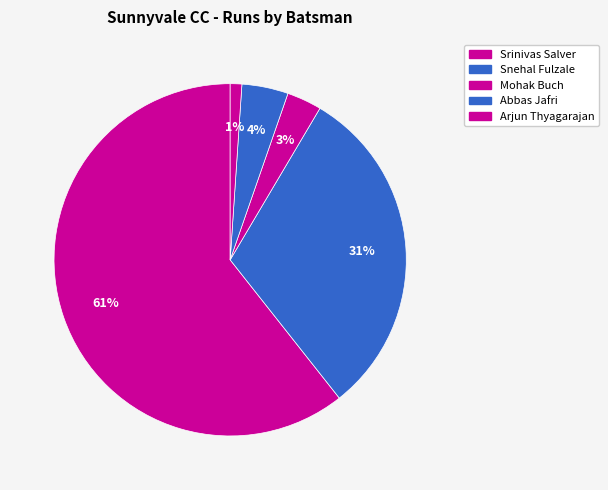

Count the number of slices in the pie.

5